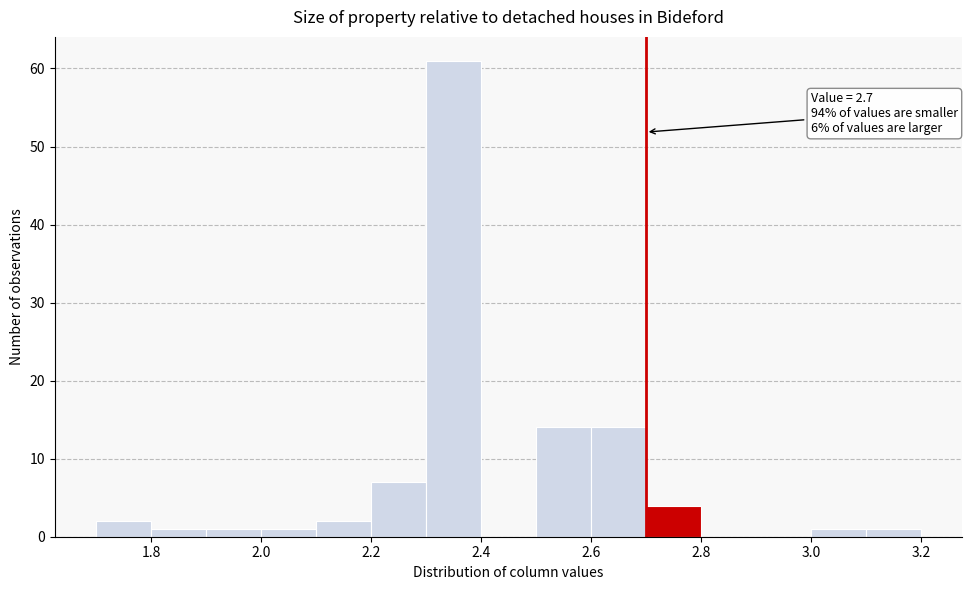

Over which range of the x-axis is the bar tallest?

2.3 to 2.4